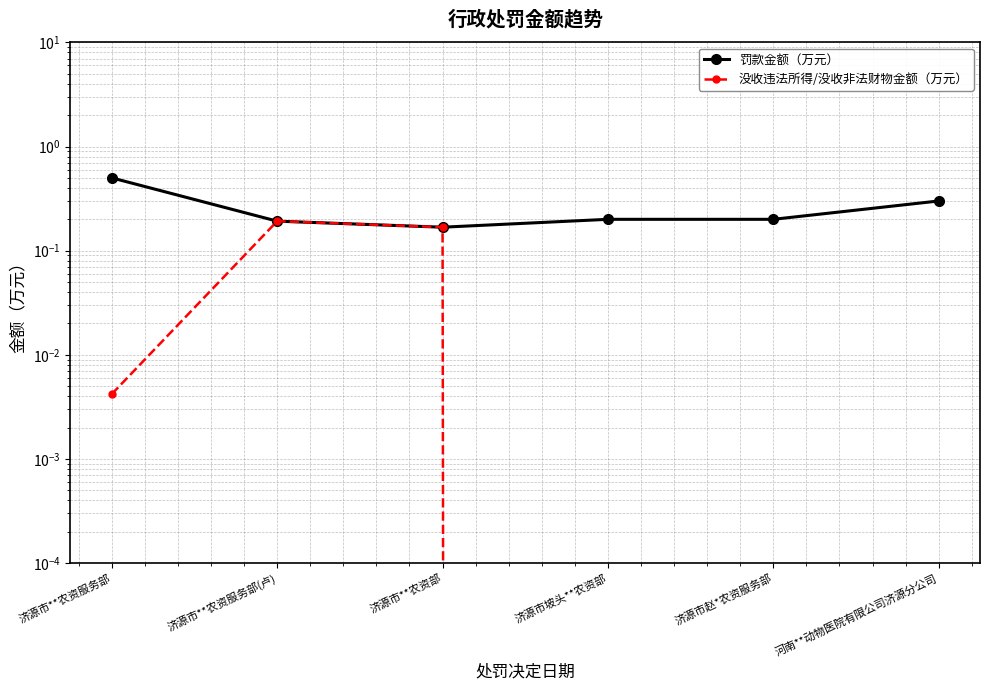

What are all the series names shown in the legend?

罚款金额（万元）, 没收违法所得/没收非法财物金额（万元）